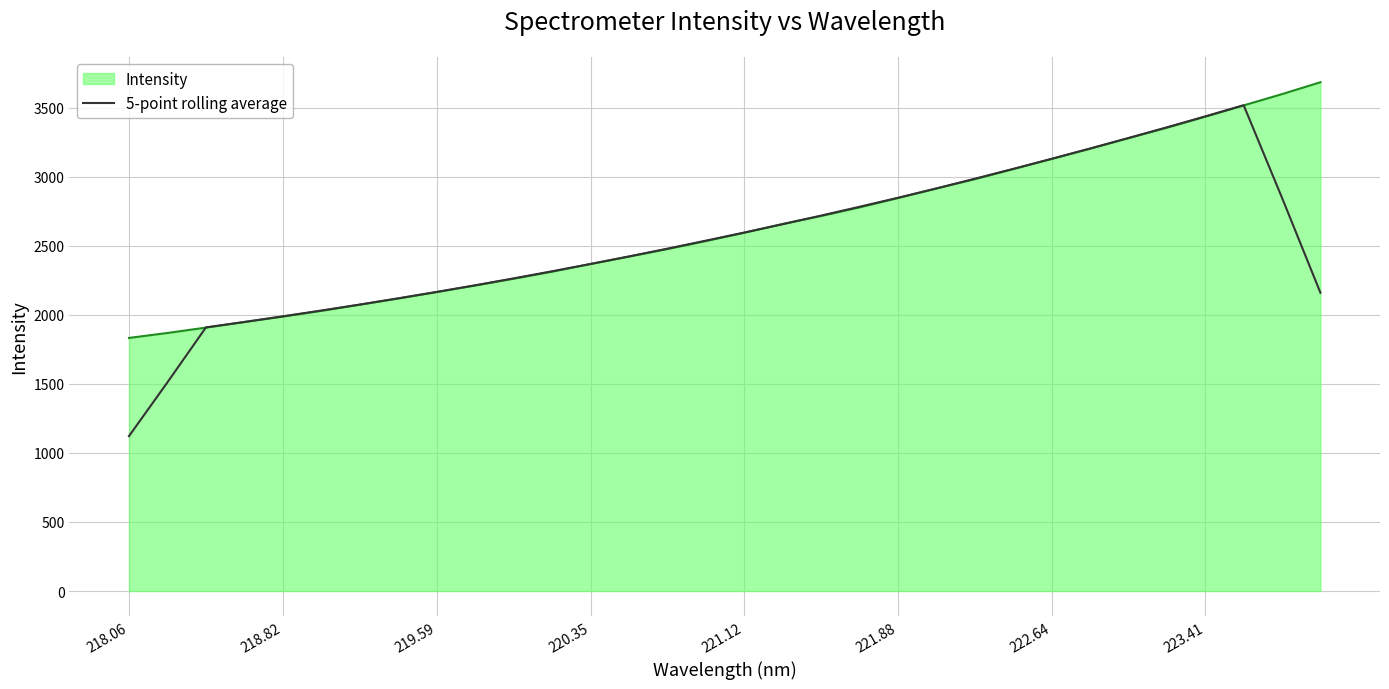

List the series in order of their peak value, lowest first.

5-point rolling average, Intensity